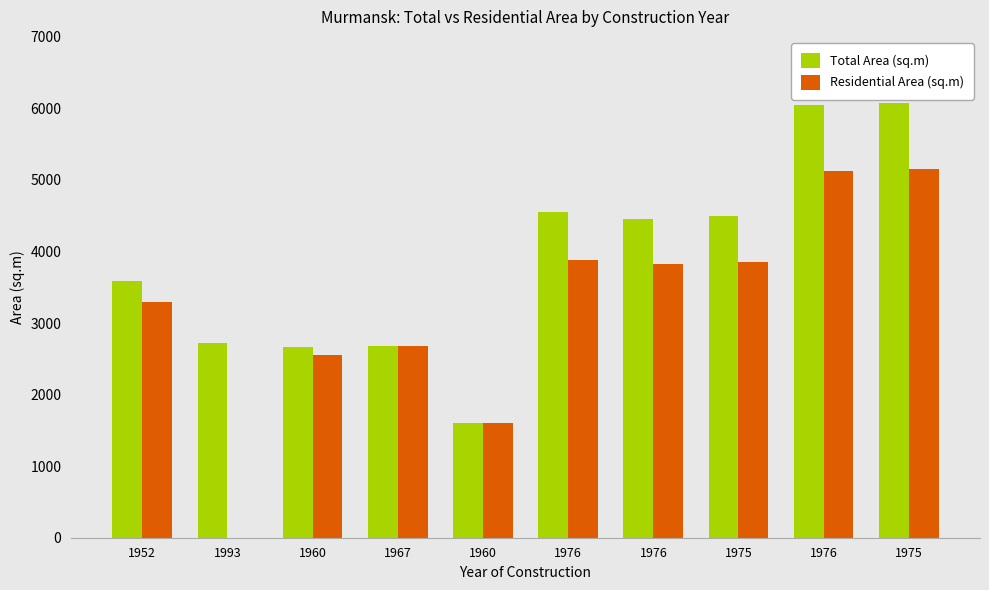

How many distinct data groups are displayed?

2